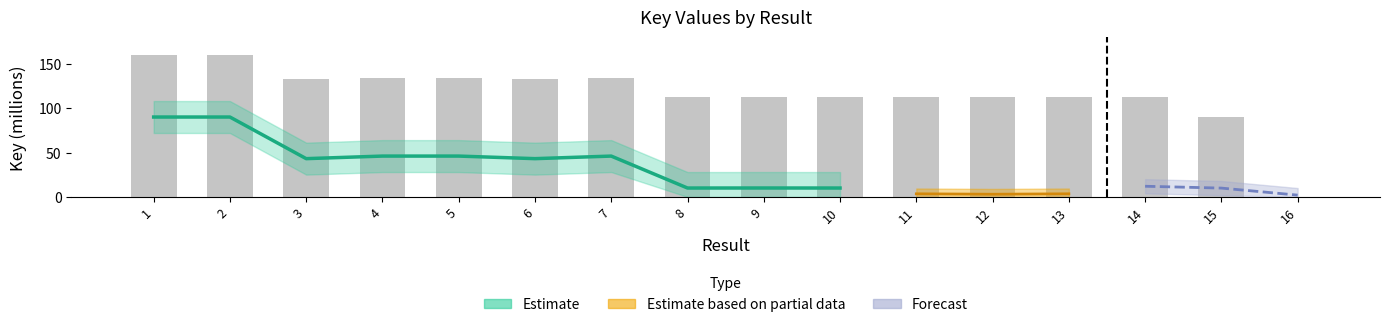

What is the value of the 12th bar from the left?

112.9